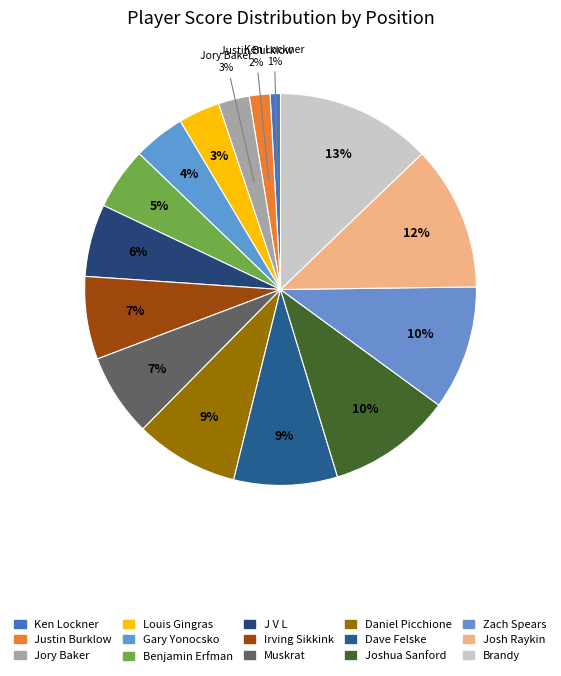

Count the number of slices in the pie.

15